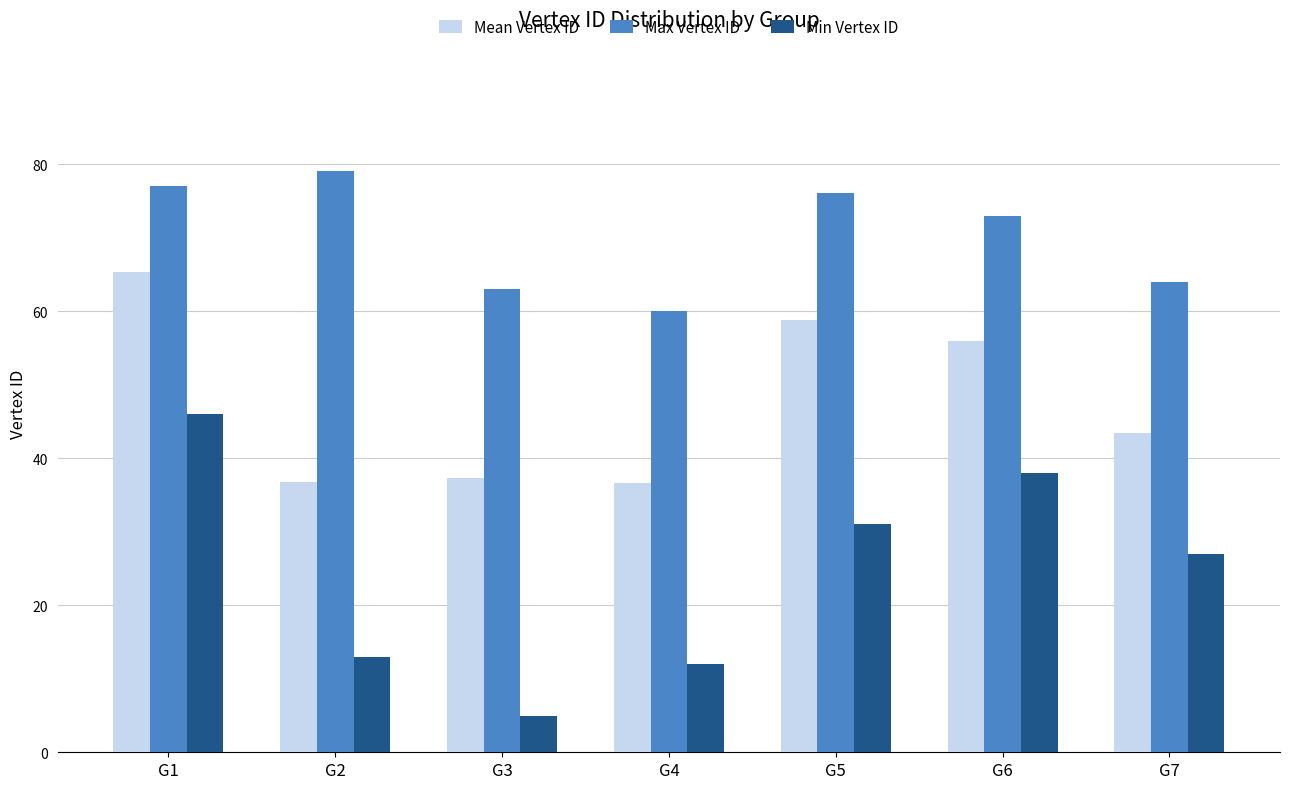

Which series has the widest spread of values?

Min Vertex ID